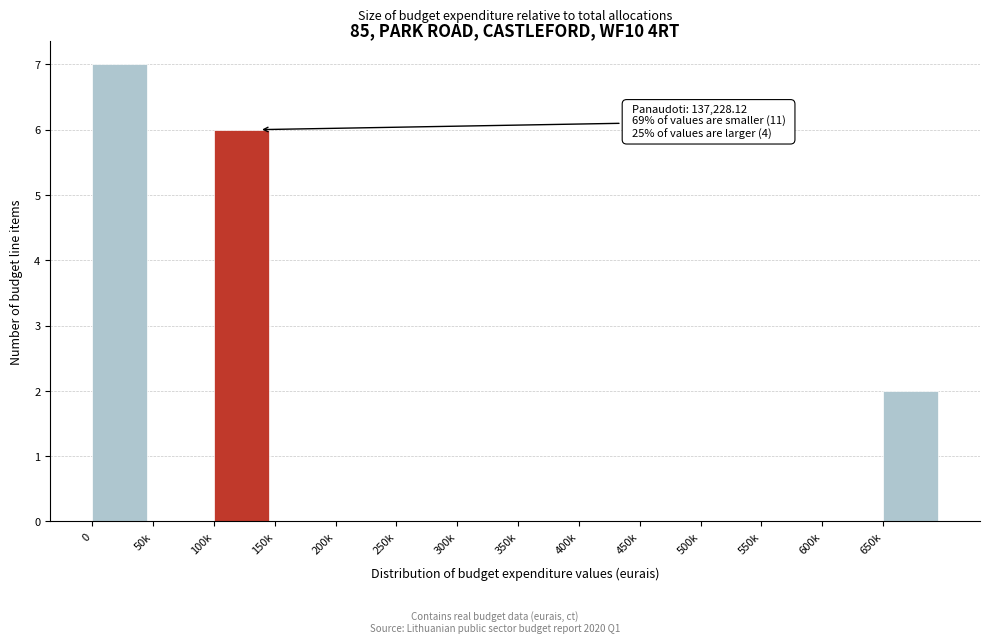

Reading left to right, list all the values displayed in this chart.

0=7	50k=0	100k=6	150k=0	200k=0	250k=0	300k=0	350k=0	400k=0	450k=0	500k=0	550k=0	600k=0	650k=2